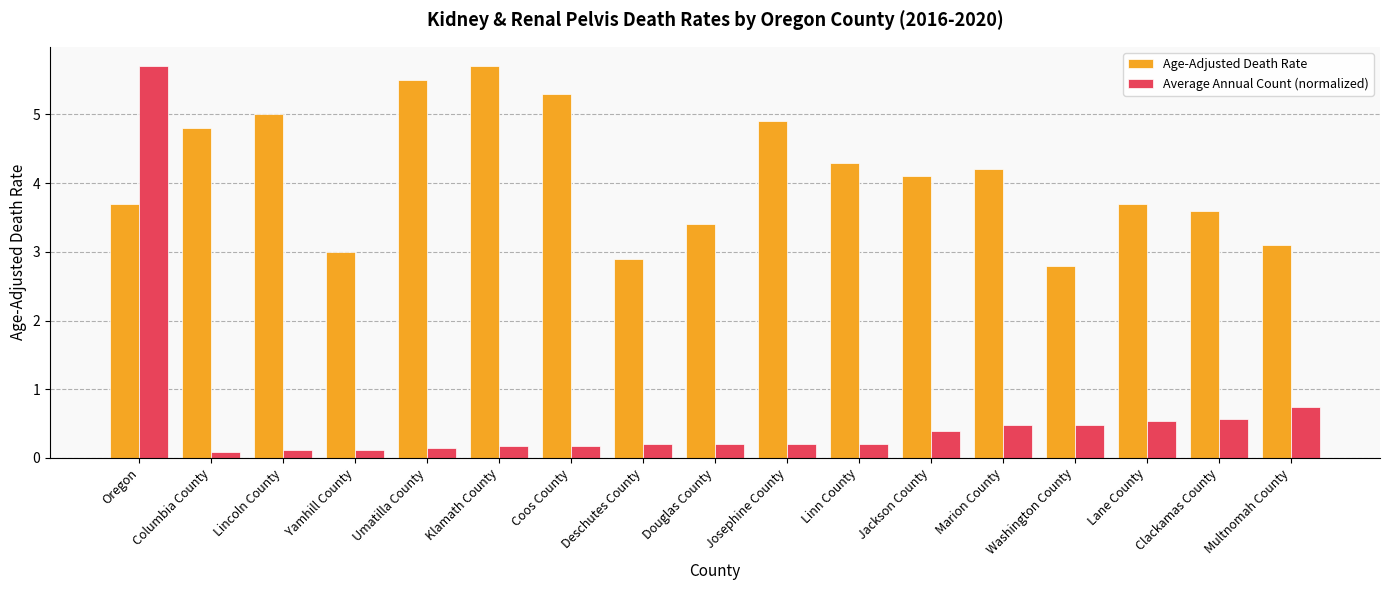

At which category is the sum across all series the highest?

Oregon